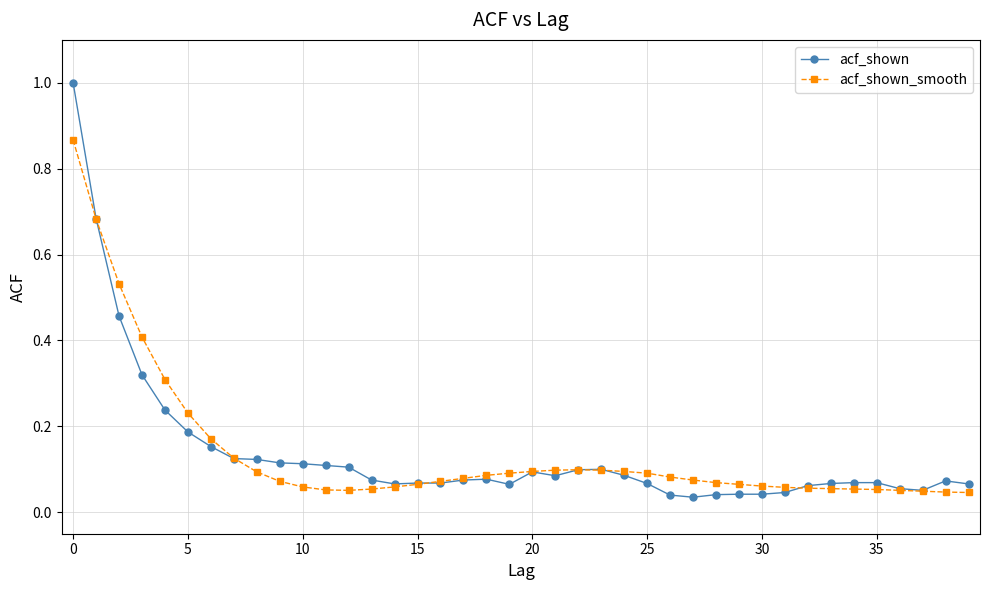

List the series in order of their peak value, lowest first.

acf_shown_smooth, acf_shown